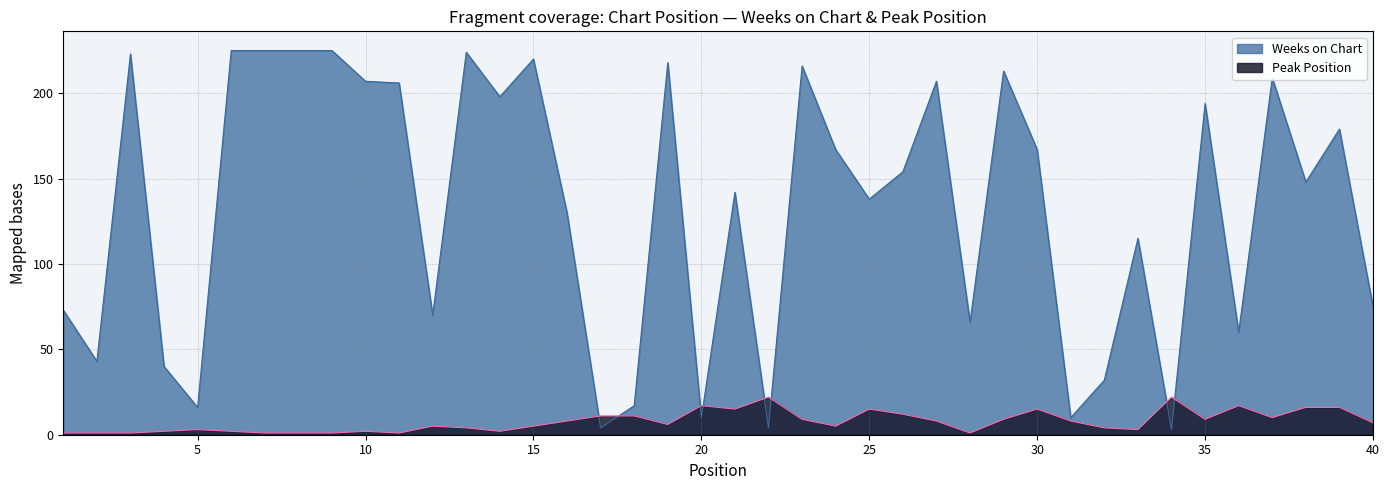

True or false: Peak Position and Weeks on Chart intersect in this chart.

True